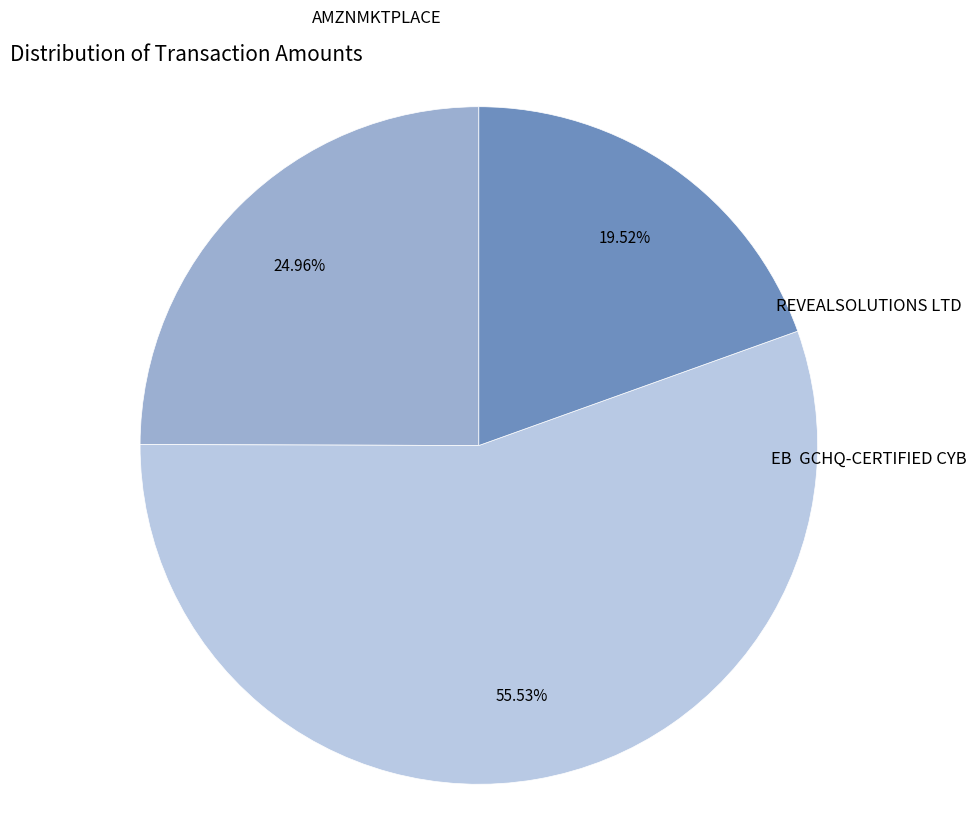

Which category accounts for the majority?

REVEALSOLUTIONS LTD